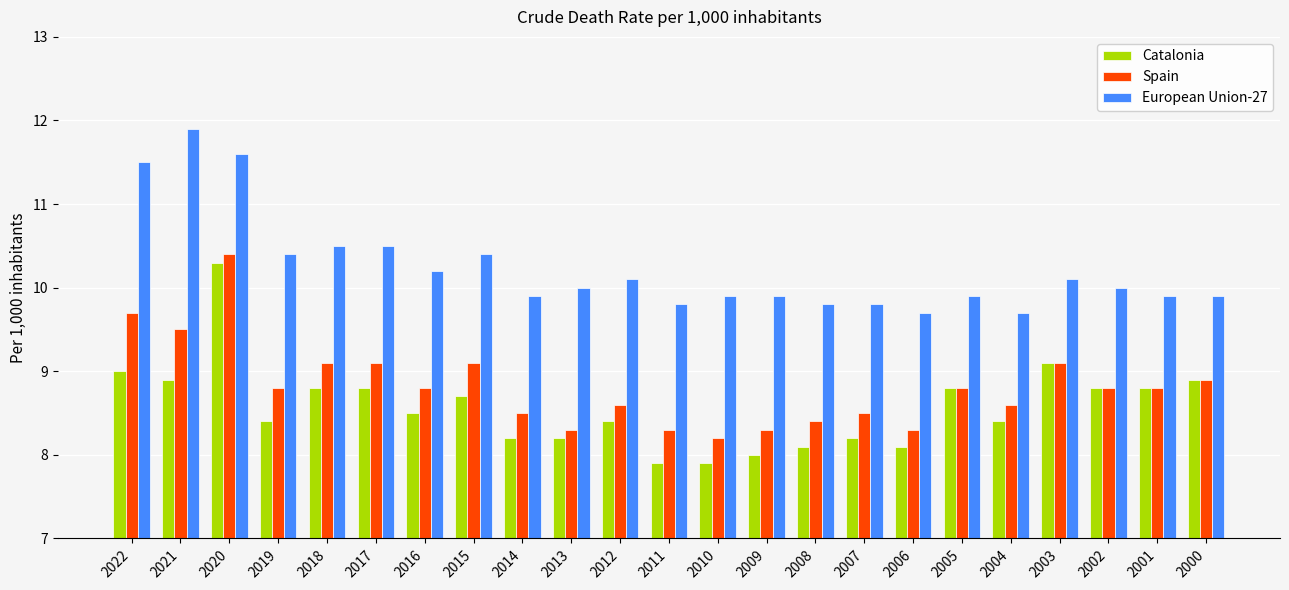

What is the difference between the highest and lowest values at 2004?

1.3